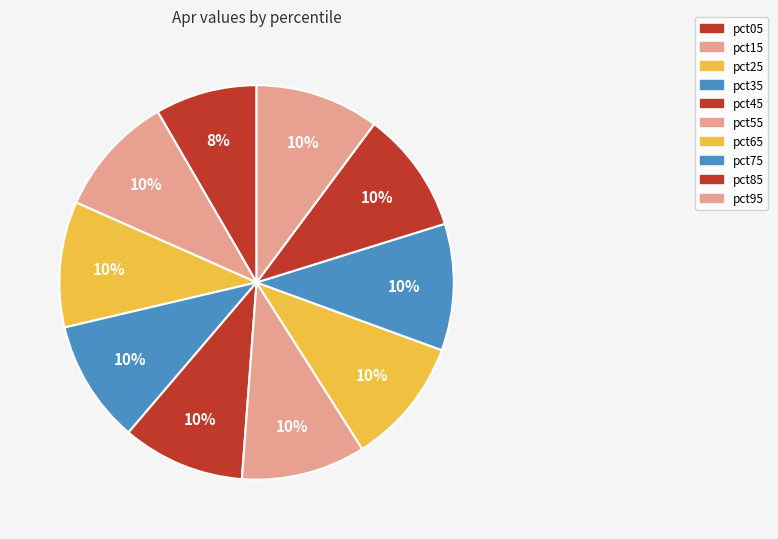

To the nearest percent, what portion does pct05 represent?

8%